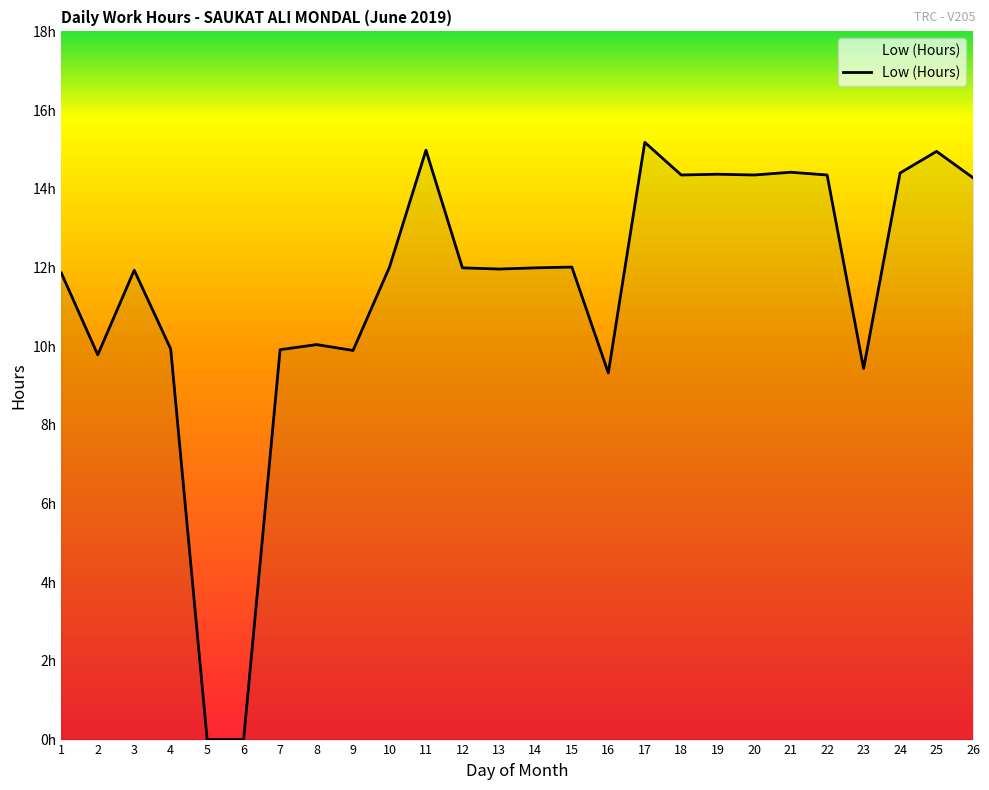

What is the difference between the maximum and minimum values?

15.2